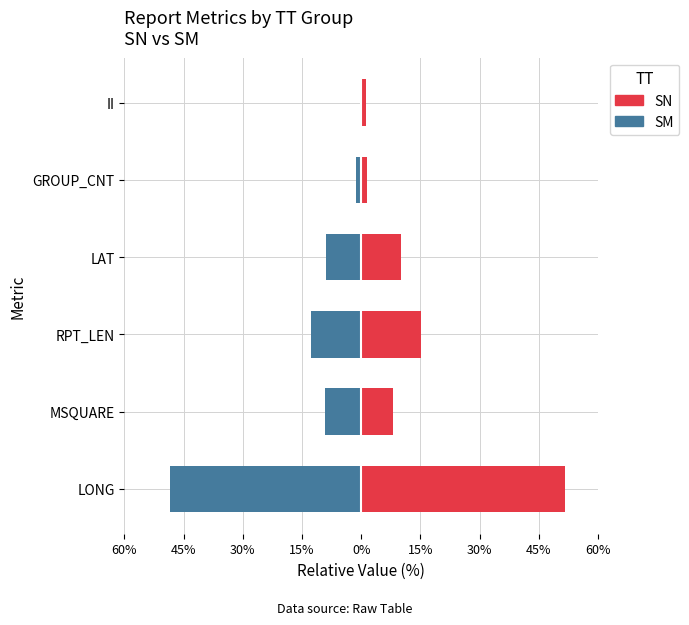

What value does the SN series have at MSQUARE?

8.1